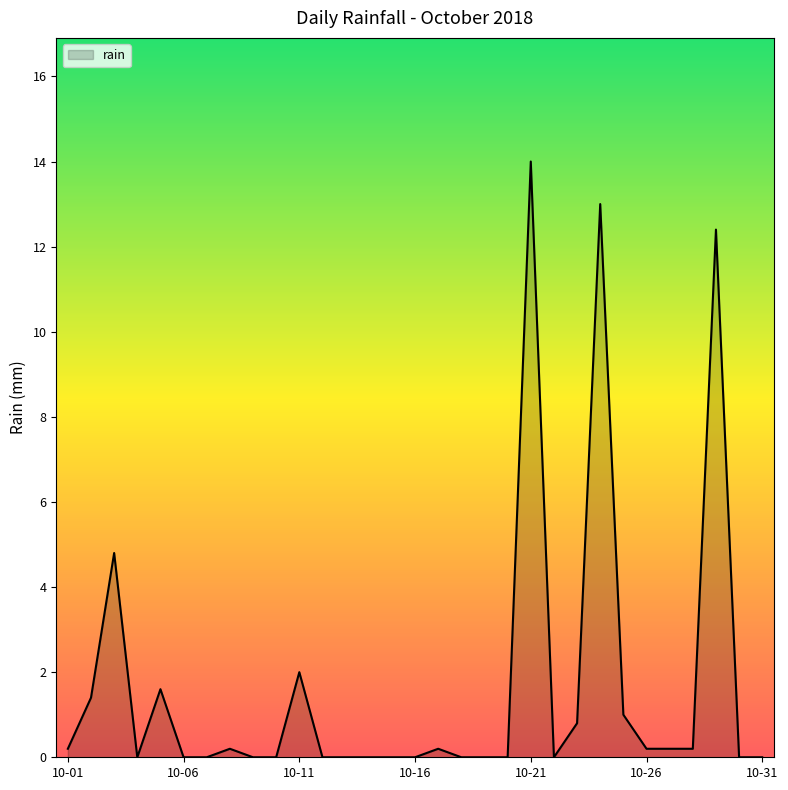

What is the greatest value displayed?

14.0